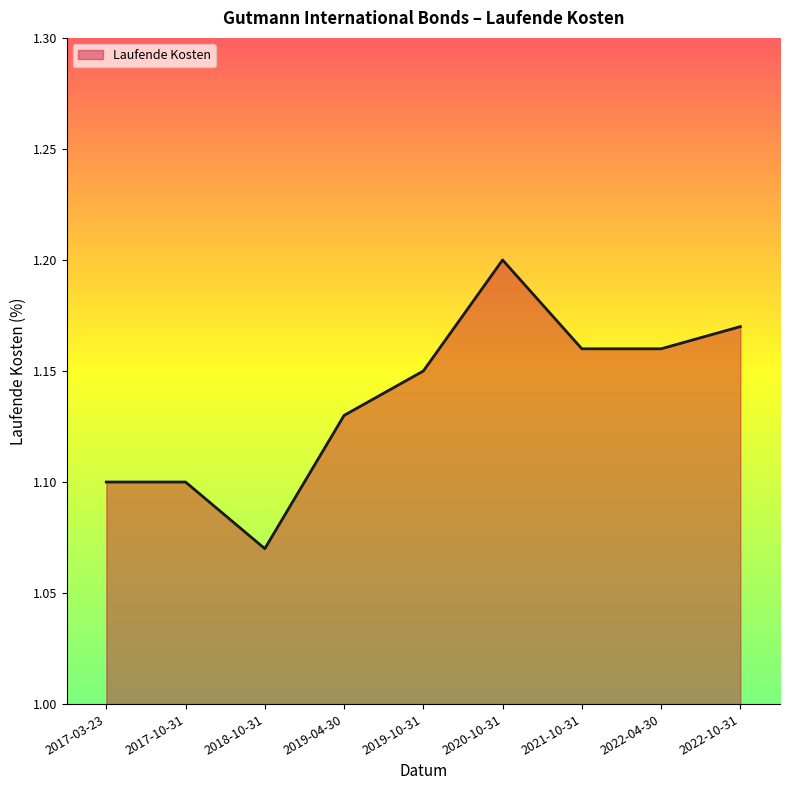

Between 2021-10-31 and 2020-10-31, which is larger?

2020-10-31